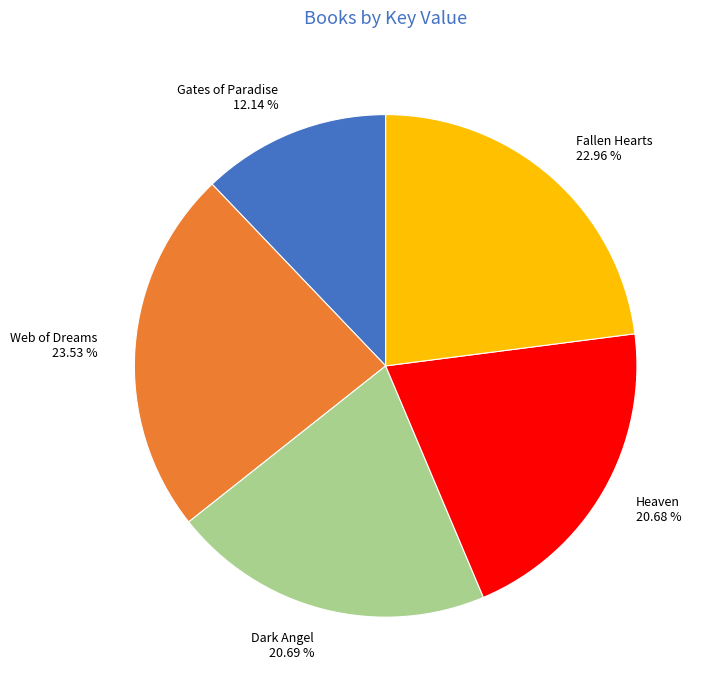

What is the ratio of the value at Gates of Paradise to the value at Heaven?

0.6